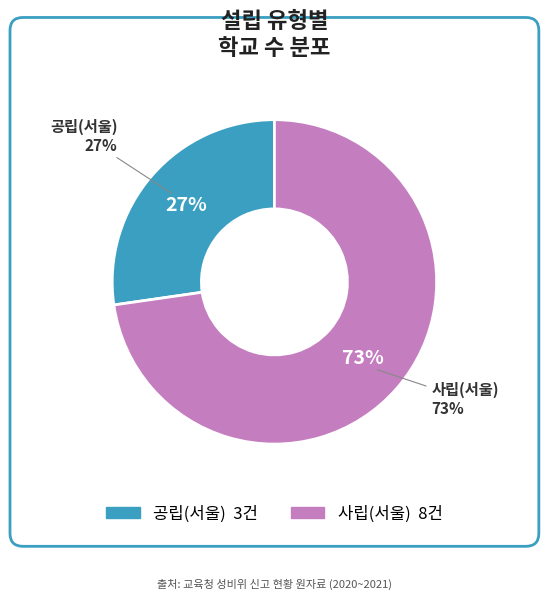

Rank the categories by value from highest to lowest.

사립(서울), 공립(서울)